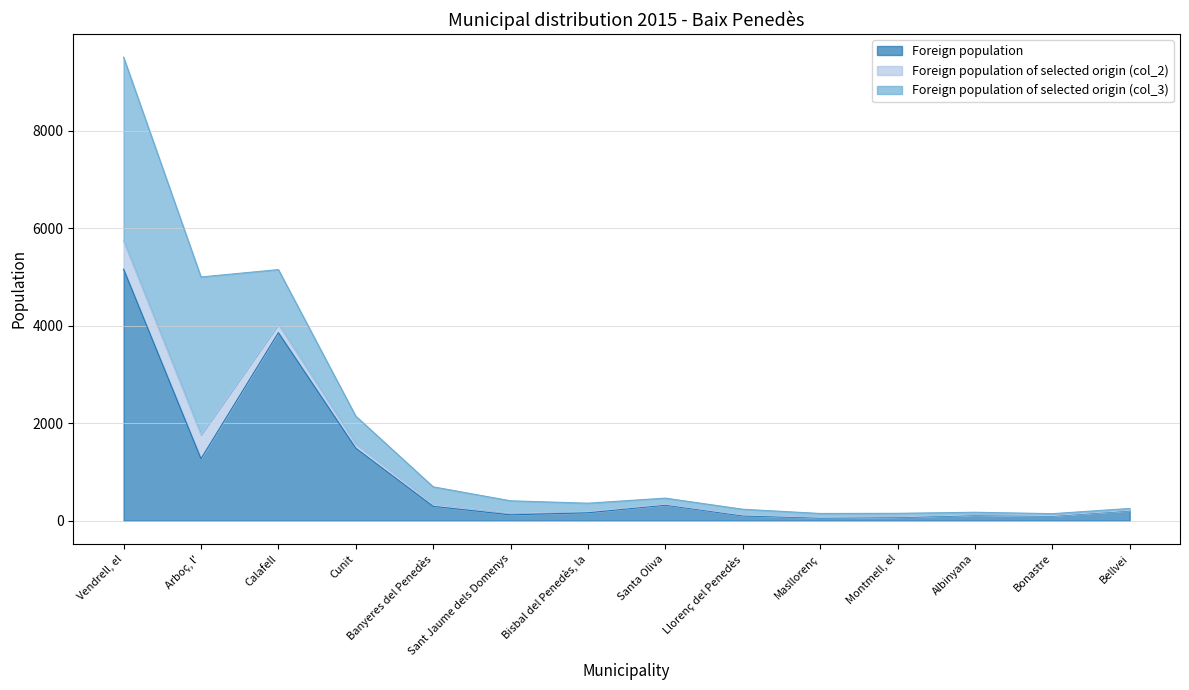

After their last crossing, which series has the higher values: Foreign population or Foreign population of selected origin (col_3)?

Foreign population